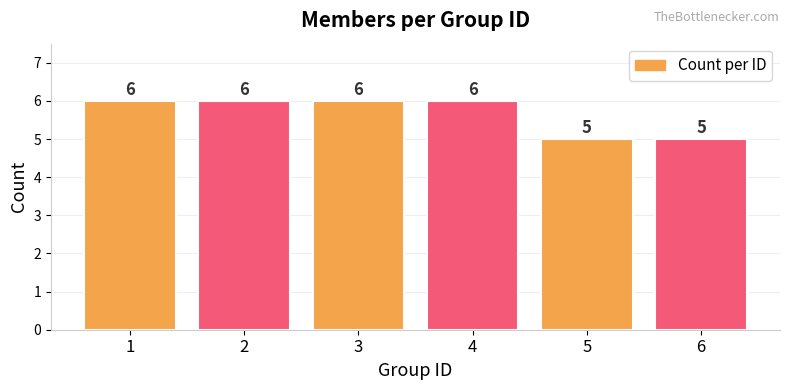

What is the greatest value displayed?

6